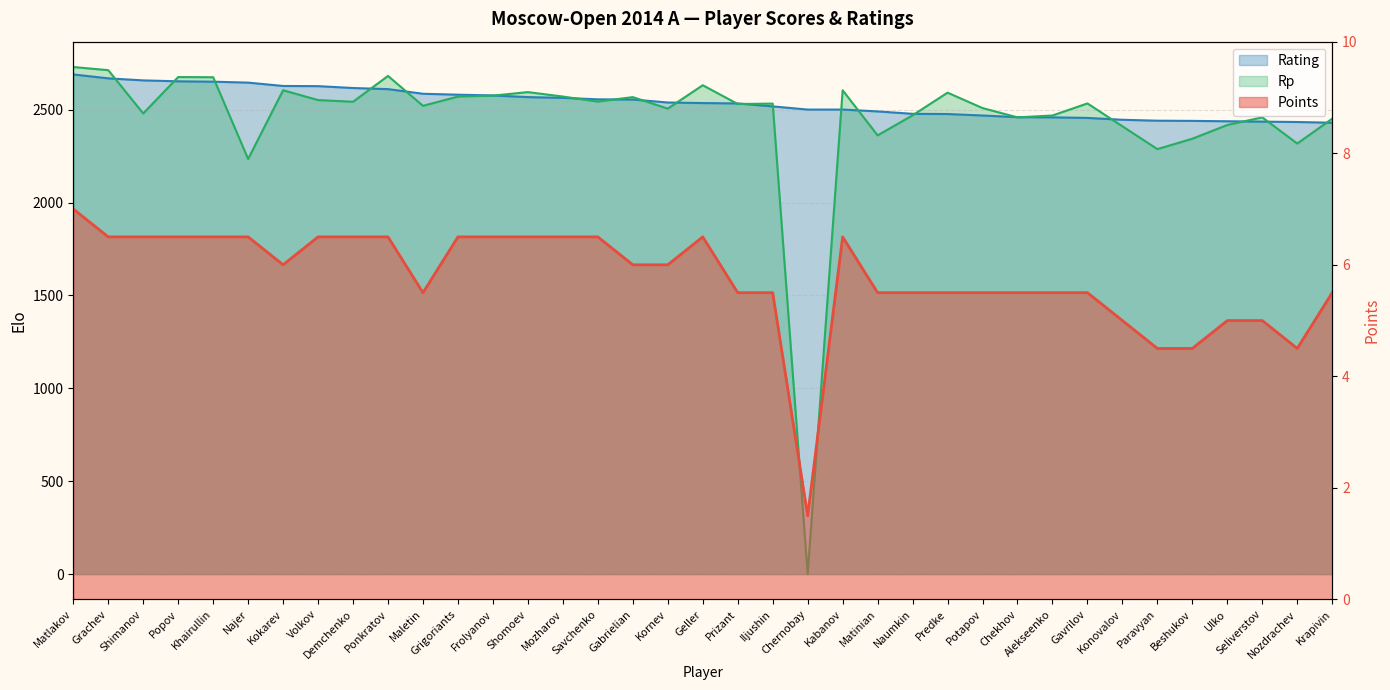

How many distinct data groups are displayed?

3